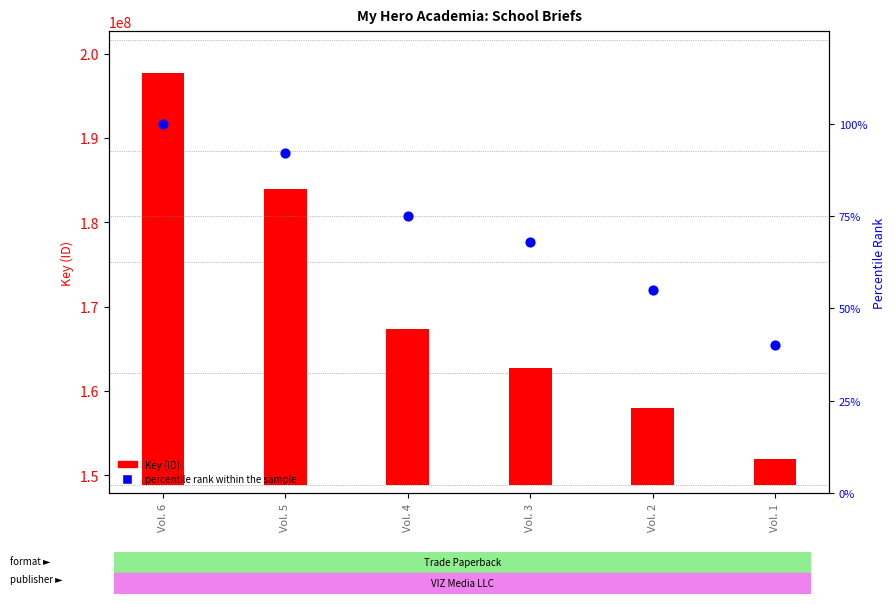

Which series reaches the minimum Y coordinate?

Percentile rank within sample